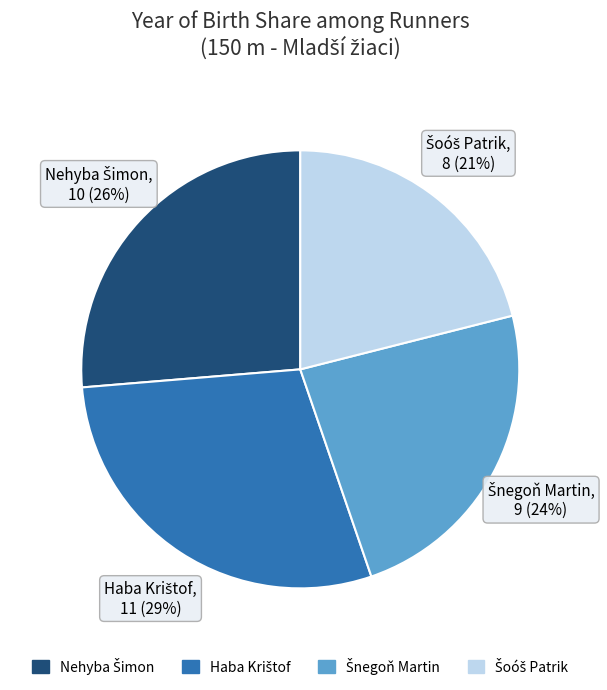

To the nearest percent, what is the average slice percentage?

25%